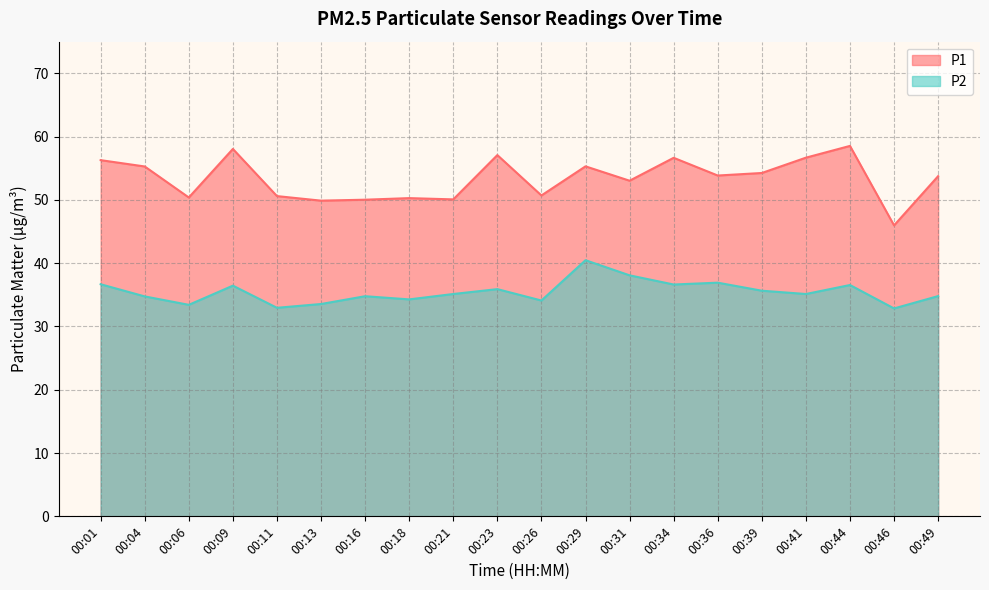

The value of P1 at 00:36 is 78.9. True or false?

False